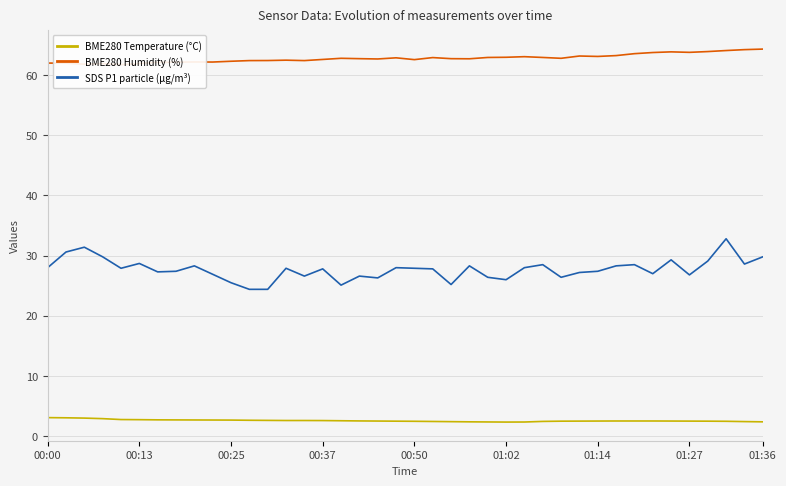

True or false: BME280 Humidity (%) has a value of 96.7 at 34.

False